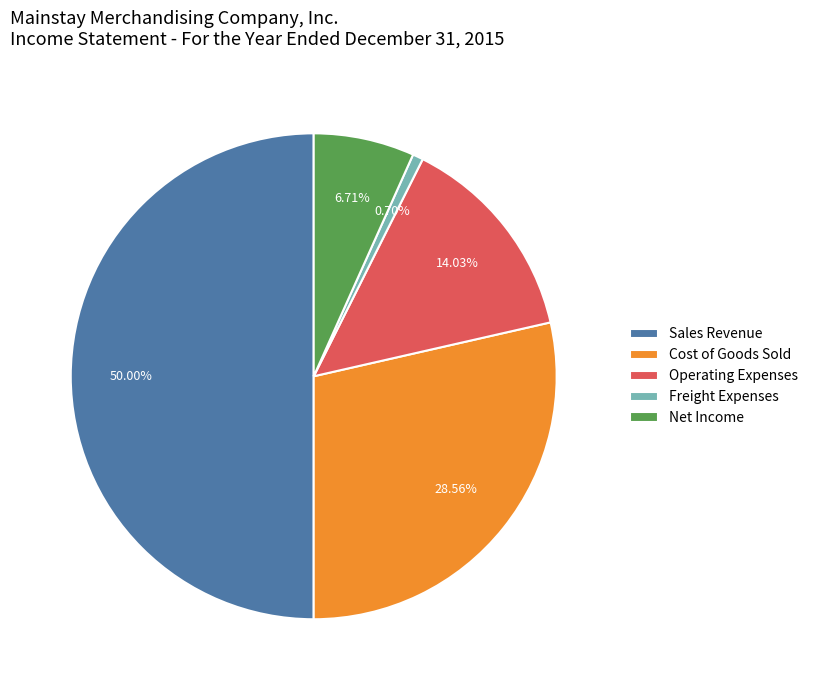

To the nearest percent, what is the combined percentage of Operating Expenses and Net Income?

21%